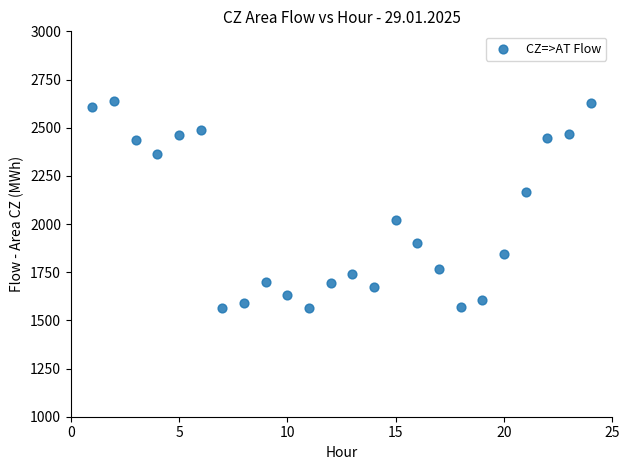

What is the range of X values (max minus min)?

23.0